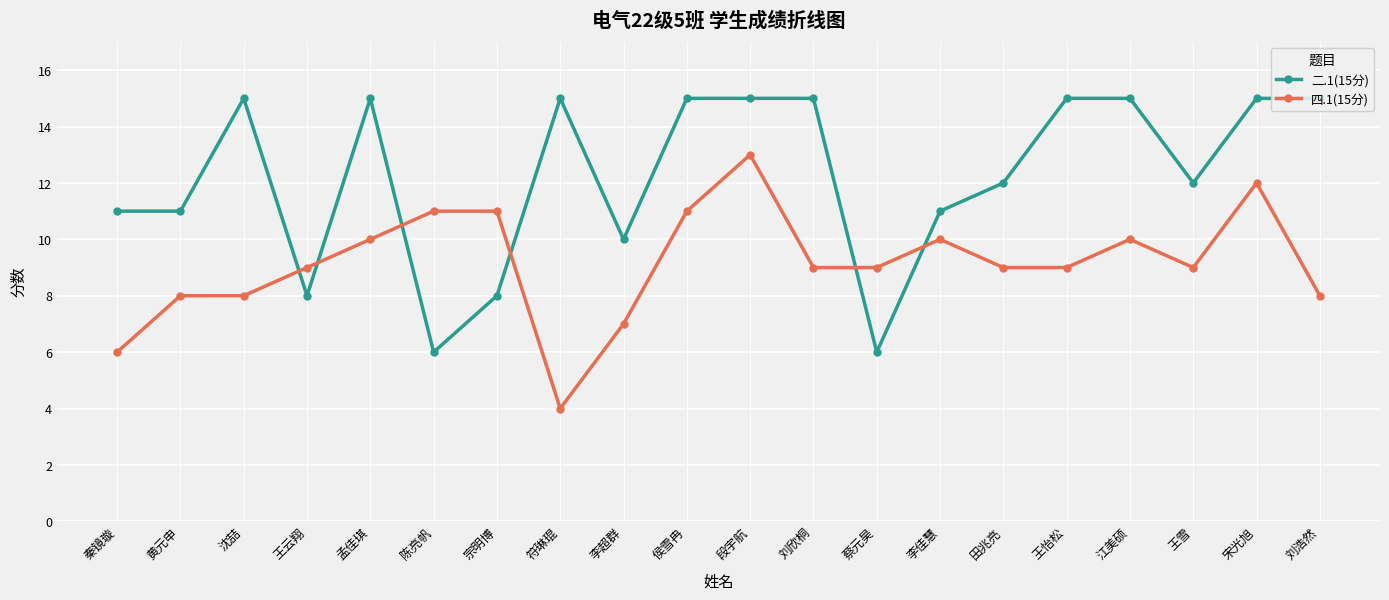

Is this an area chart (filled region under the line)?

No